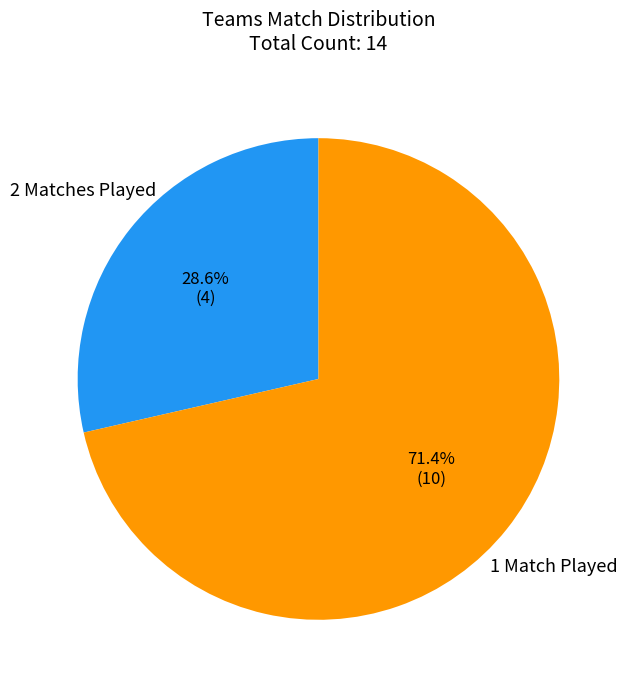

Is there any slice that represents more than half of the pie?

Yes